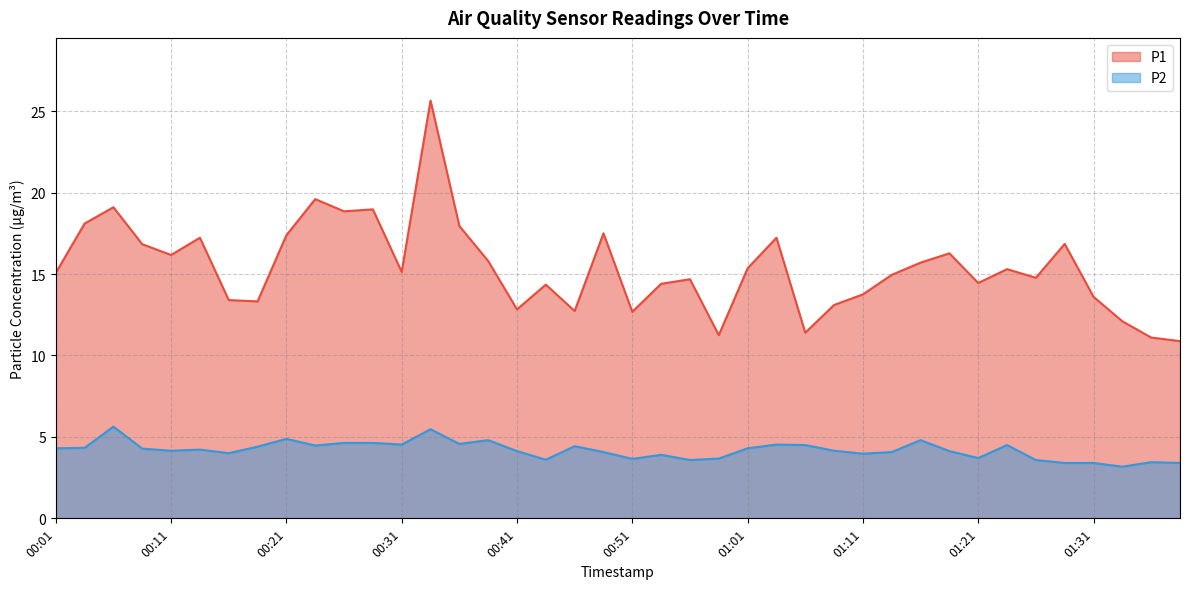

Which series has the largest total across all categories?

P1